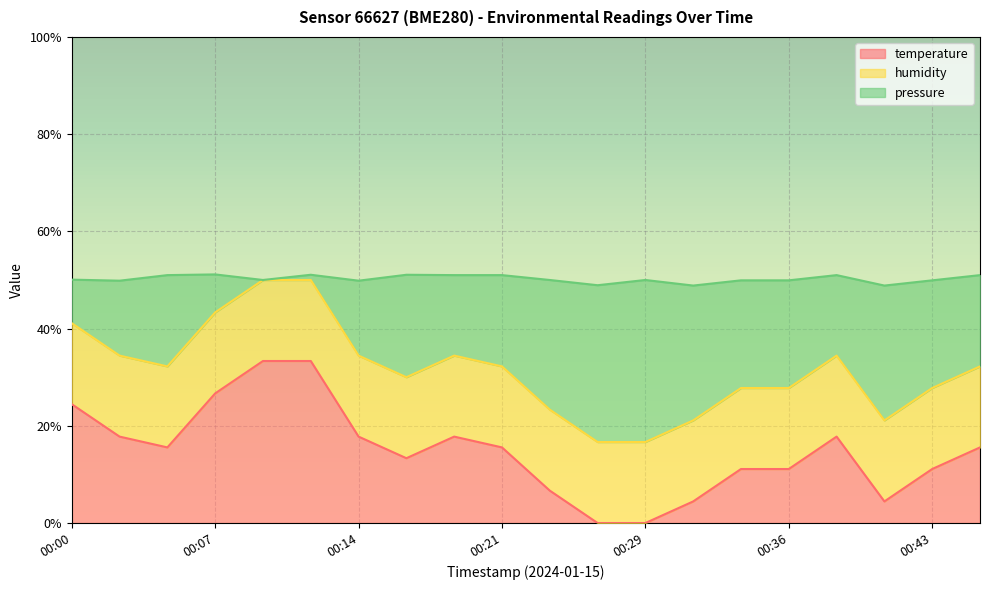

What is the total value across all series at 00:07?

51.1